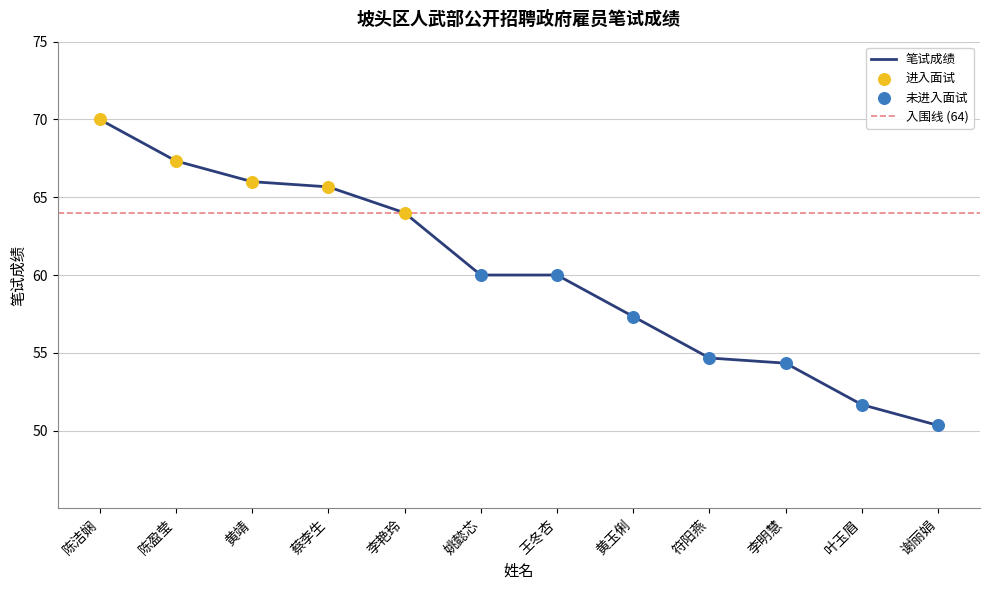

Approximately how many times larger is the value at 叶玉眉 compared to 蔡李生?

0.8